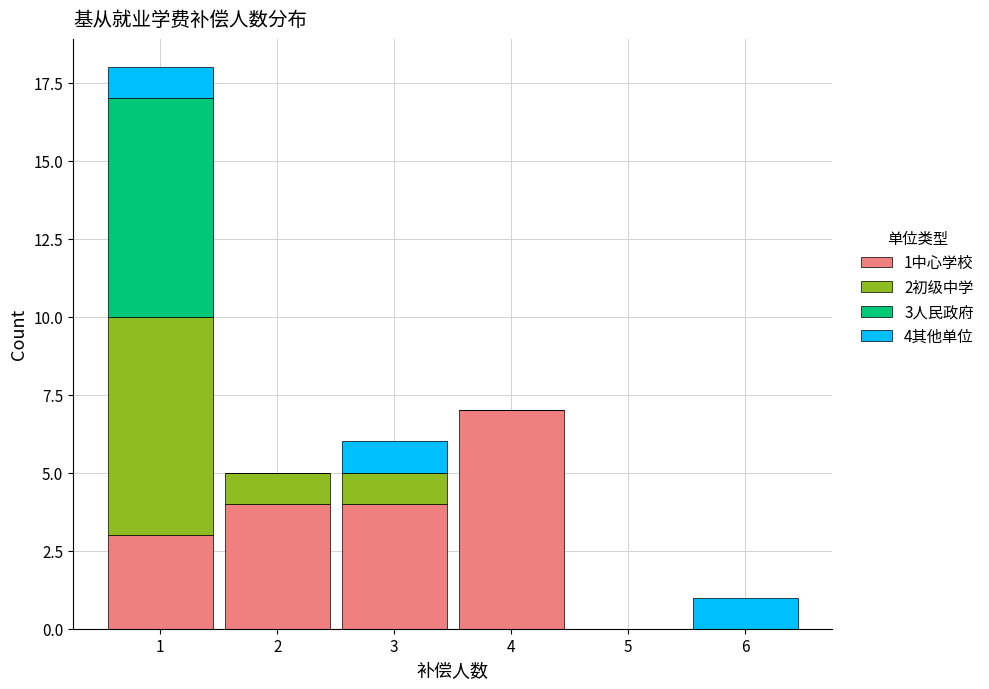

Reading left to right, transcribe the values for 1中心学校.

1=3	2=4	3=4	4=7	5=0	6=0